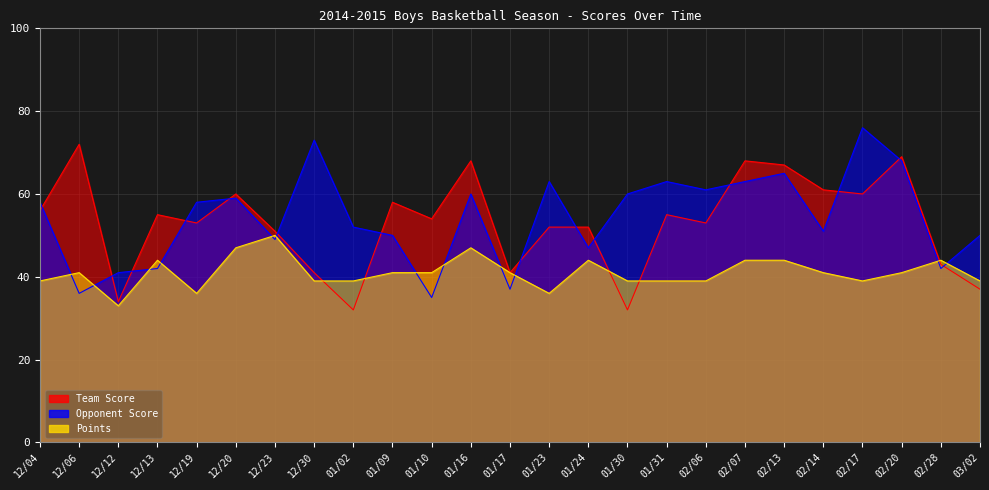

Reading left to right, extract all data points from this chart.

Team Score: 56	72	34	55	53	60	51	41	32	58	54	68	41	52	52	32	55	53	68	67	61	60	69	43	37
Opponent Score: 58	36	41	42	58	59	49	73	52	50	35	60	37	63	47	60	63	61	63	65	51	76	68	42	50
Points: 39	41	33	44	36	47	50	39	39	41	41	47	41	36	44	39	39	39	44	44	41	39	41	44	39